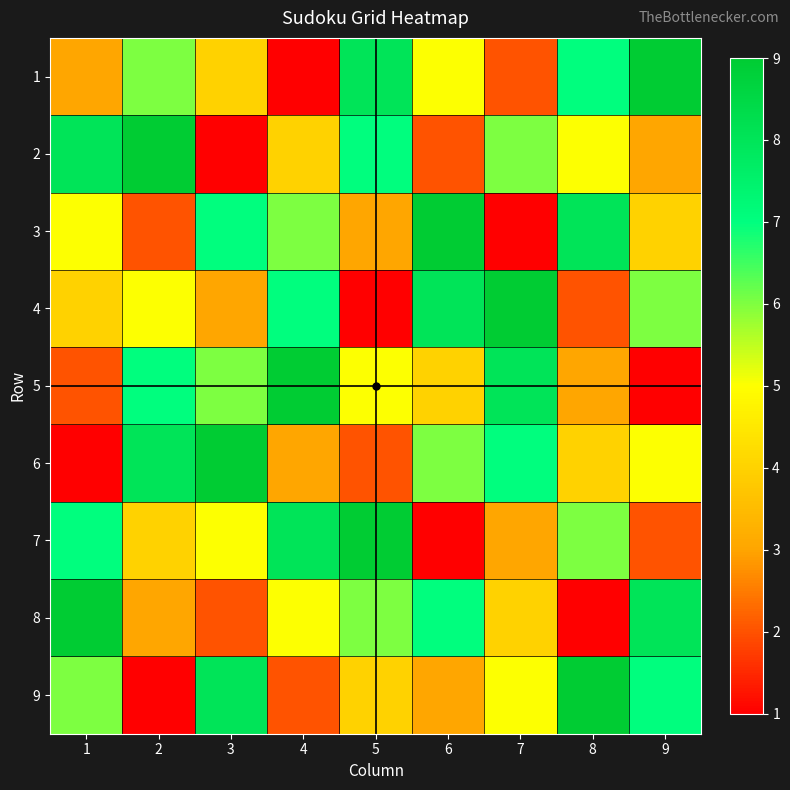

Reading left to right, list all the values displayed in this chart.

1: 1=3	2=6	3=4	4=1	5=8	6=5	7=2	8=7	9=9
2: 1=8	2=9	3=1	4=4	5=7	6=2	7=6	8=5	9=3
3: 1=5	2=2	3=7	4=6	5=3	6=9	7=1	8=8	9=4
4: 1=4	2=5	3=3	4=7	5=1	6=8	7=9	8=2	9=6
5: 1=2	2=7	3=6	4=9	5=5	6=4	7=8	8=3	9=1
6: 1=1	2=8	3=9	4=3	5=2	6=6	7=7	8=4	9=5
7: 1=7	2=4	3=5	4=8	5=9	6=1	7=3	8=6	9=2
8: 1=9	2=3	3=2	4=5	5=6	6=7	7=4	8=1	9=8
9: 1=6	2=1	3=8	4=2	5=4	6=3	7=5	8=9	9=7